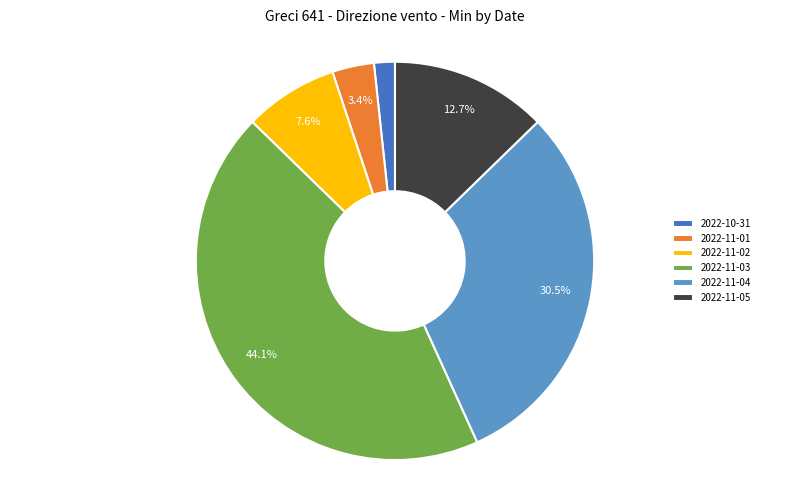

Which has a higher value, 2022-10-31 or 2022-11-04?

2022-11-04